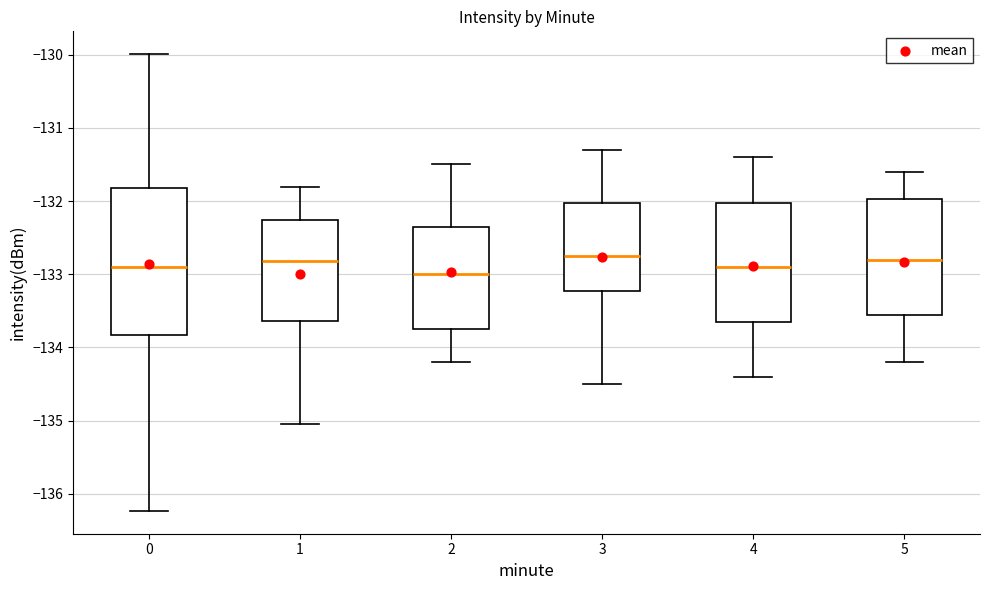

Where does the median line of the box at x = 3 sit on the y-axis? The values are not printed on the chart, so give them approximately, as read against the axis.

-132.7